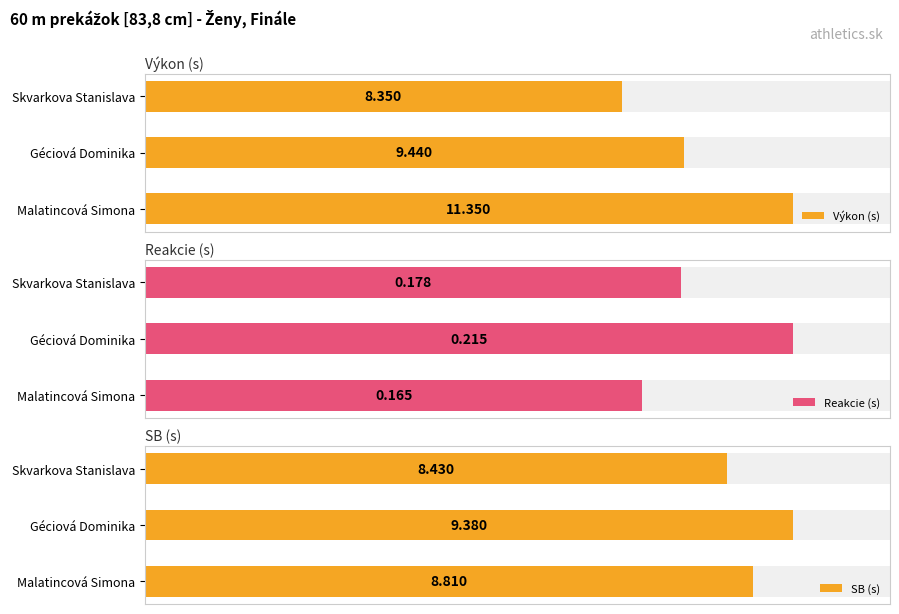

True or false: SB (s) has a value of 8.4 at Skvarkova Stanislava.

True